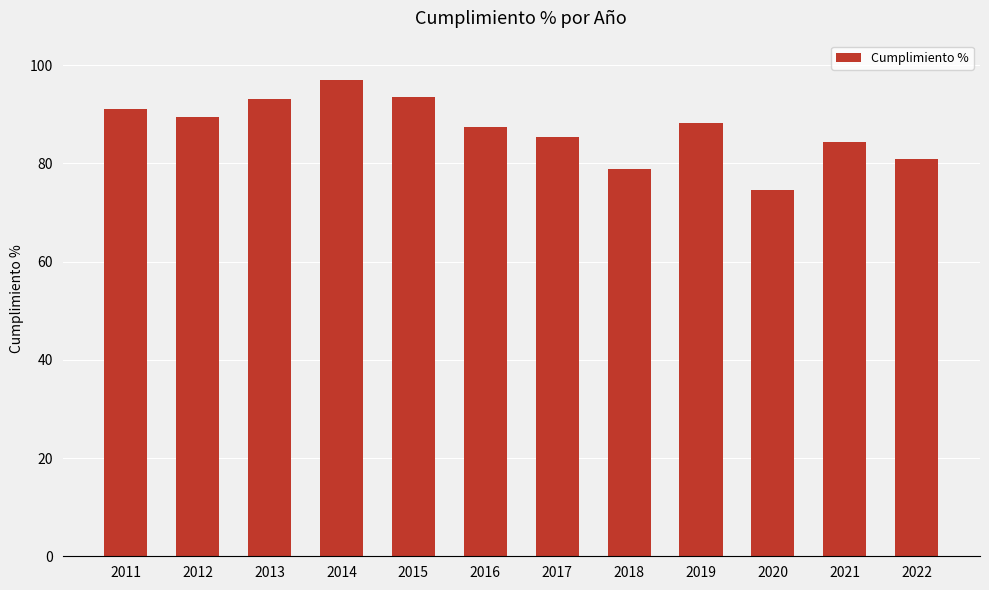

What is the difference between the maximum and minimum values?

22.3